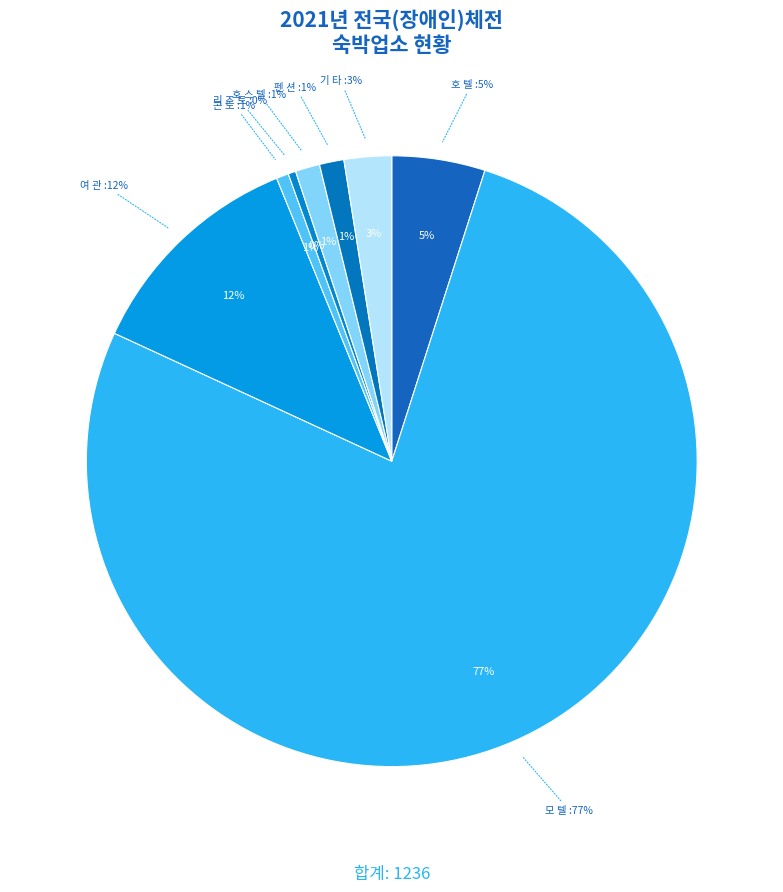

Rank the categories by value from lowest to highest.

리 조 트, 콘     도, 호 스 텔, 펜     션, 기     타, 호     텔, 여     관, 모     텔